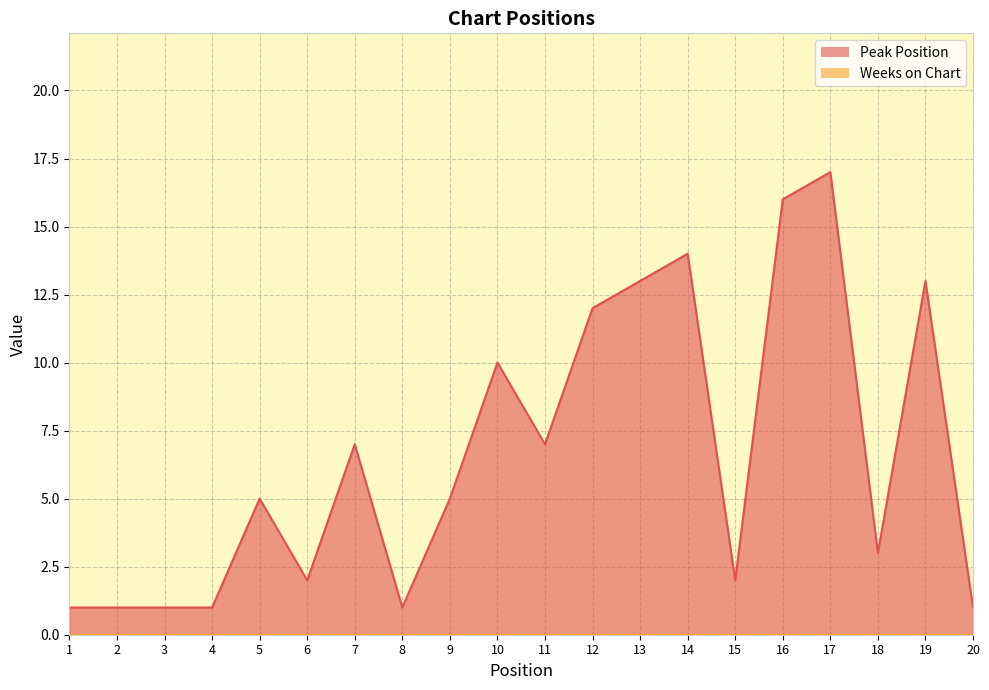

What is the average value?

7